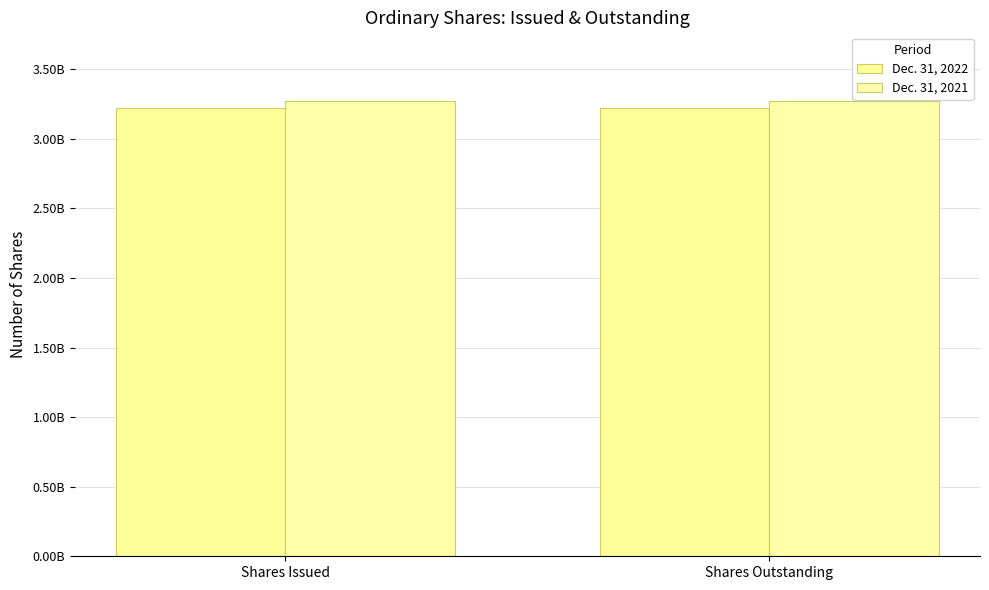

What is the sum of the Dec. 31, 2022 values at Shares Outstanding and Shares Issued?

6447247192